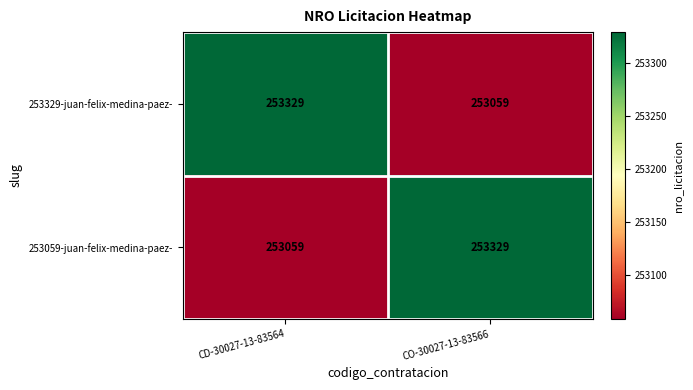

What is the minimum value shown in the chart?

253059